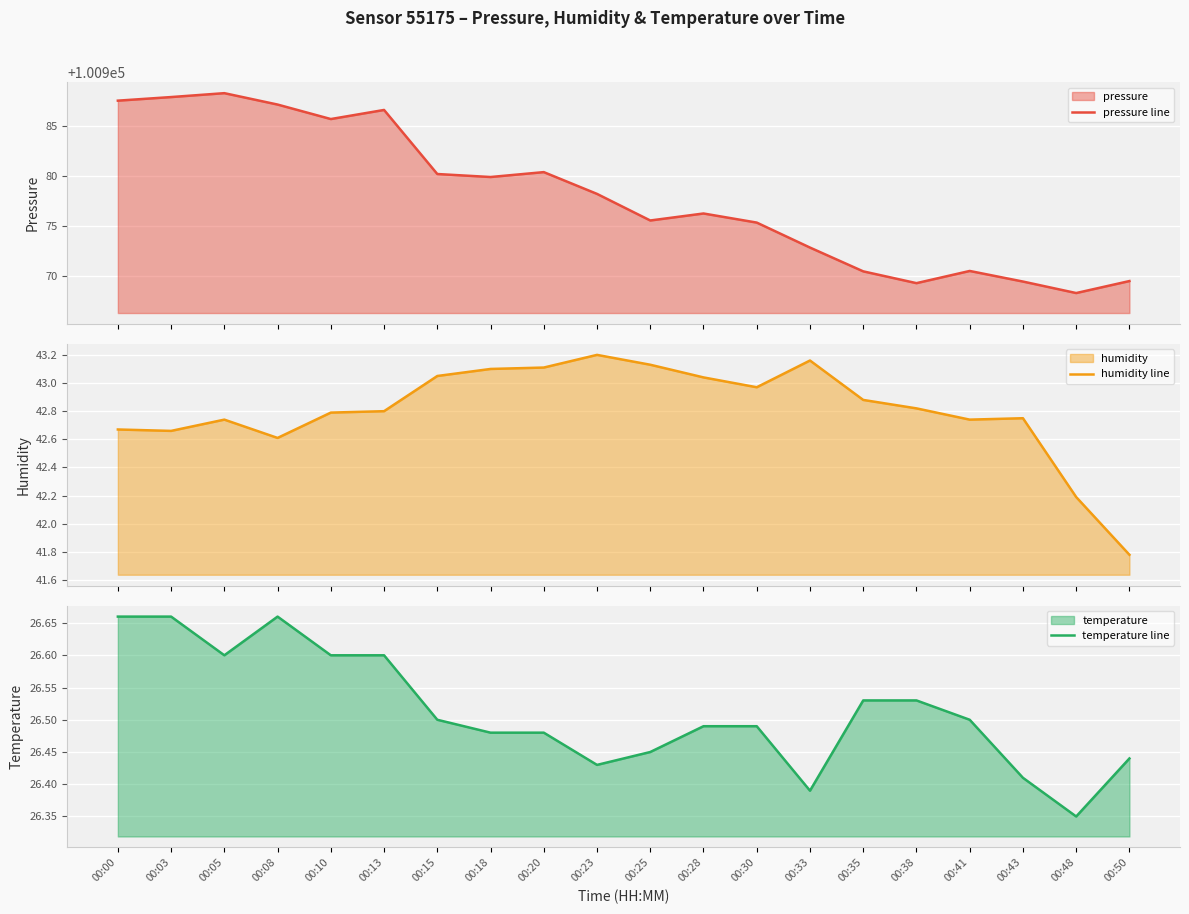

What is the spread (max minus min) of values at 00:30?

100948.9